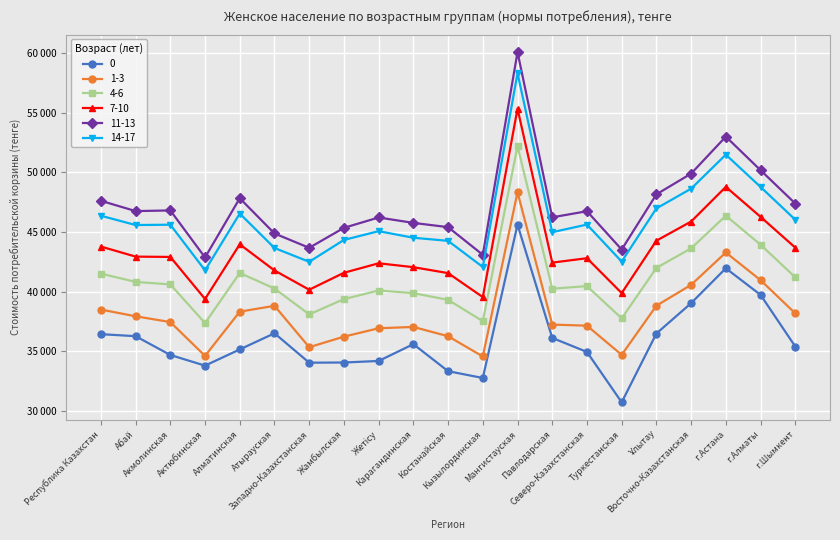

At which label is 7-10 closest to 47360?

г.Алматы